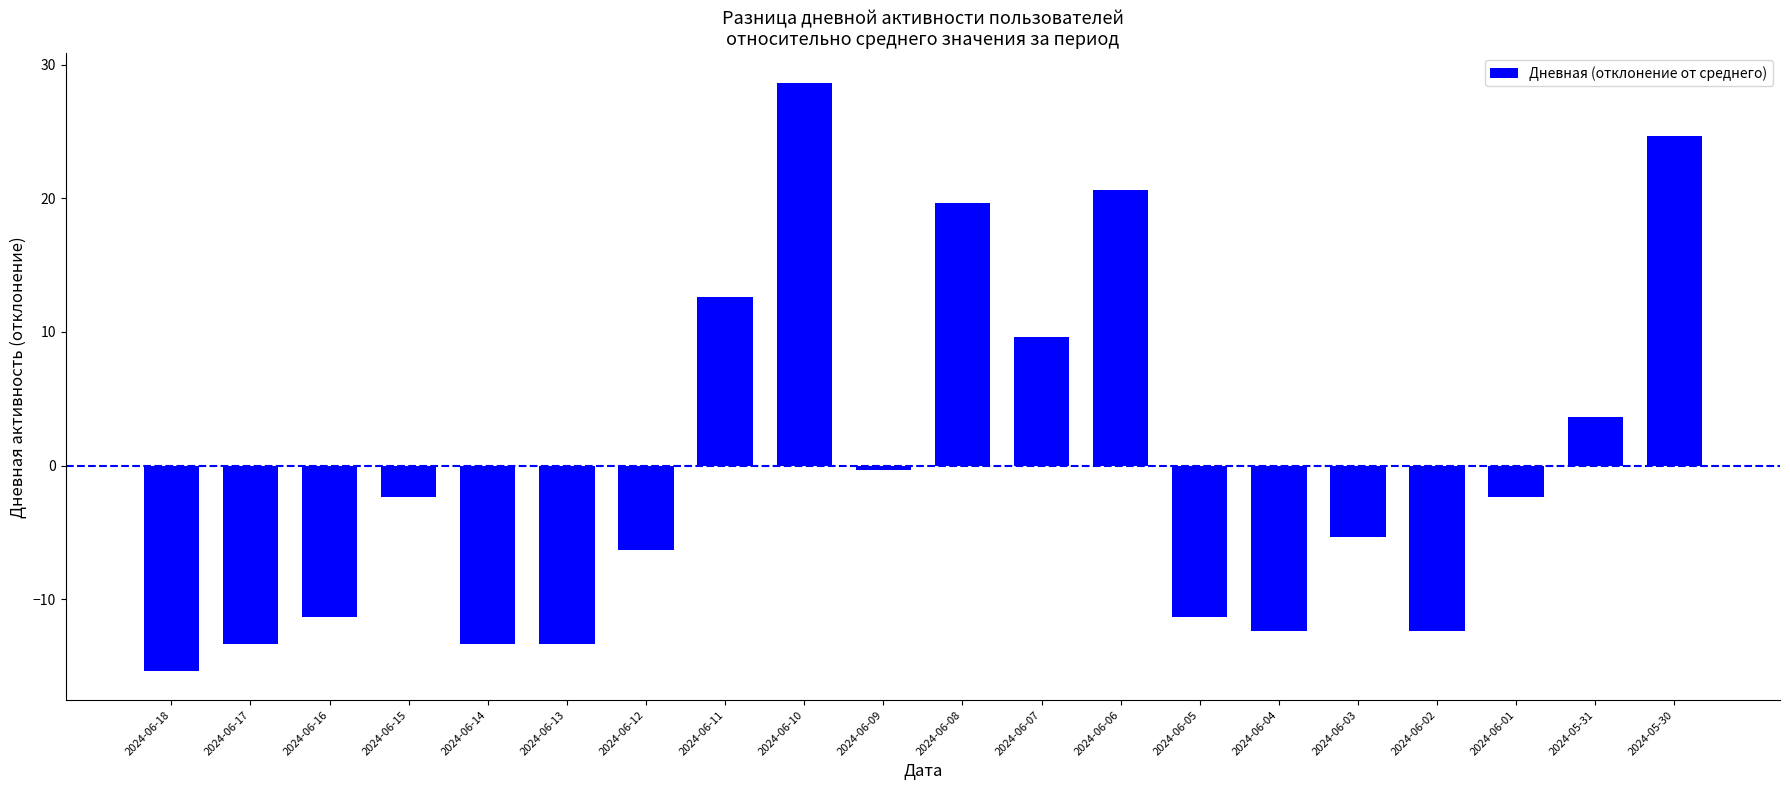

Where is the data nearest to the value 6?

2024-05-31